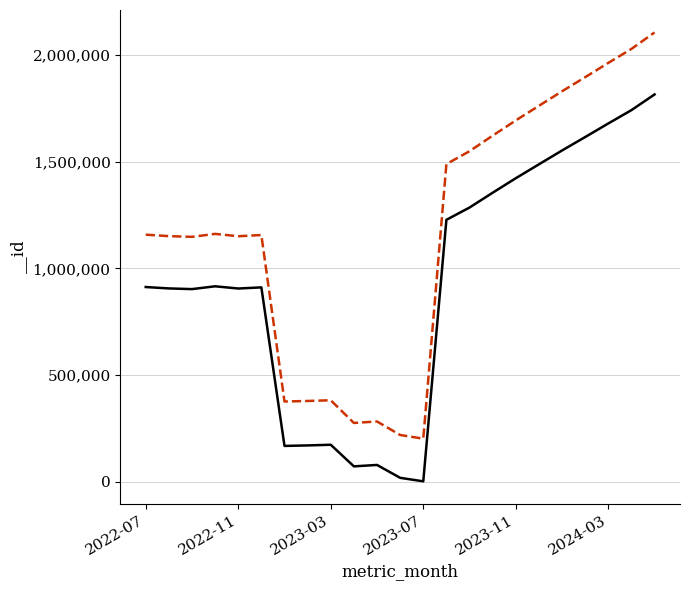

Count the number of categories in the chart.

23